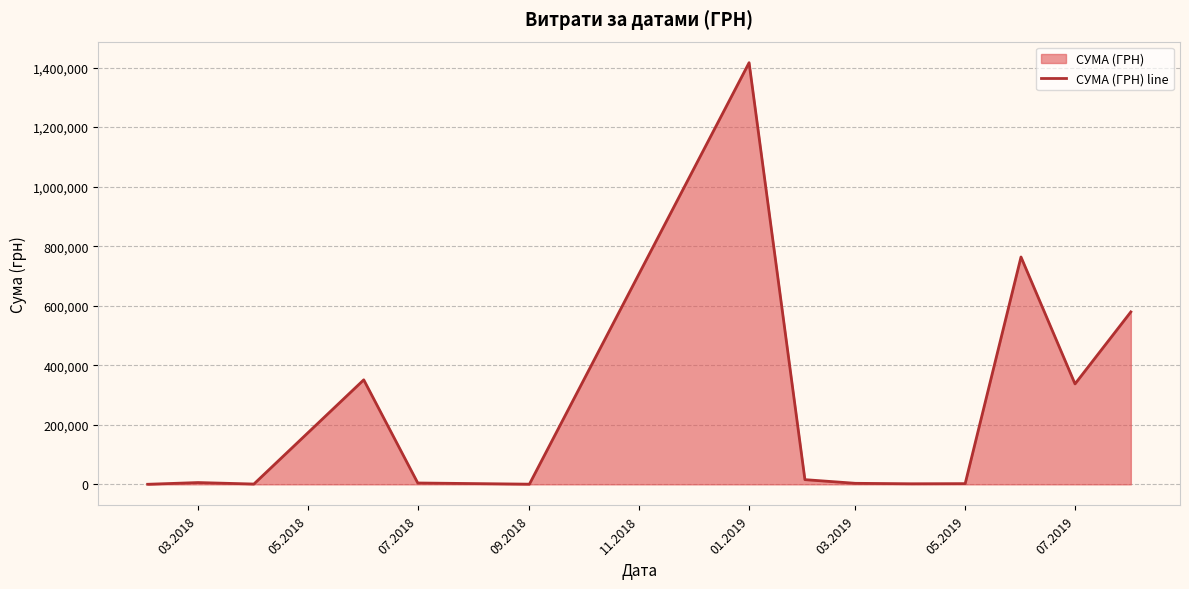

The value at 07.2019 is 103740.5. True or false?

False